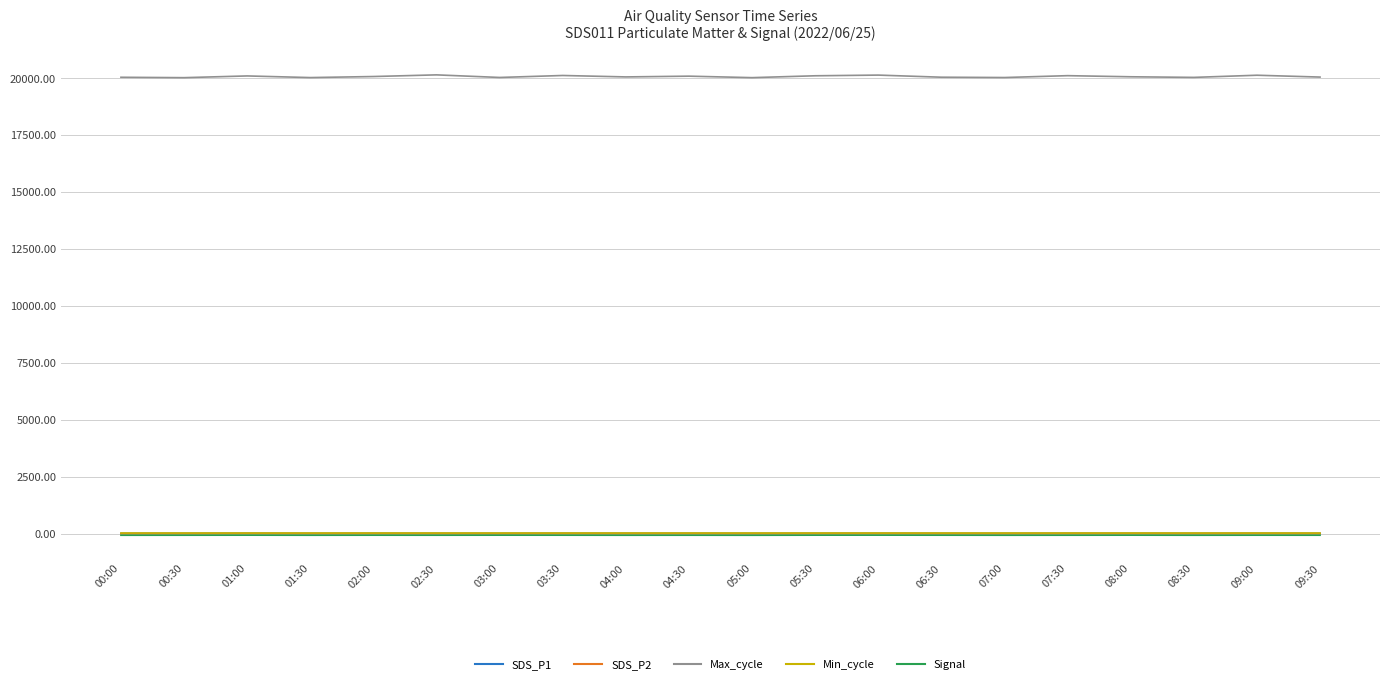

Does the chart display data point markers on the line(s)?

No